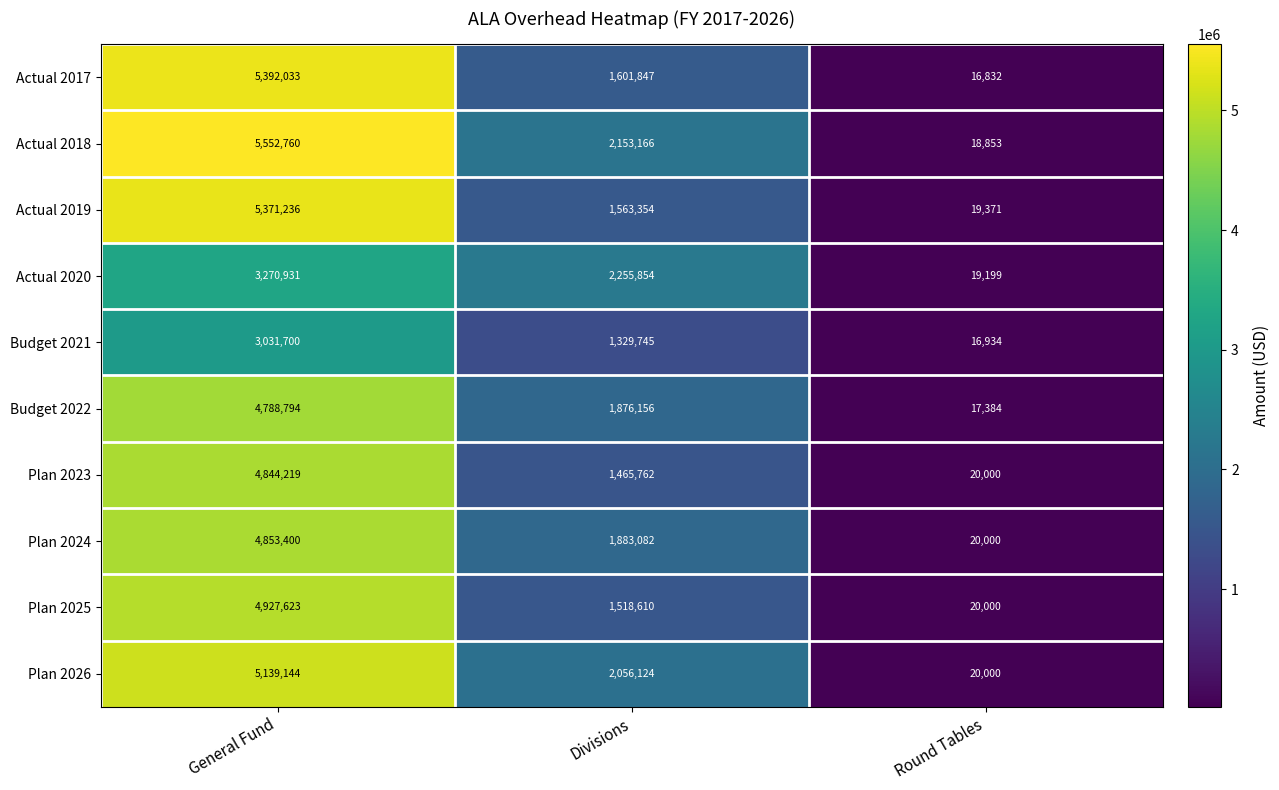

What is the difference between the maximum and minimum values in the Actual 2018 series?

5533907